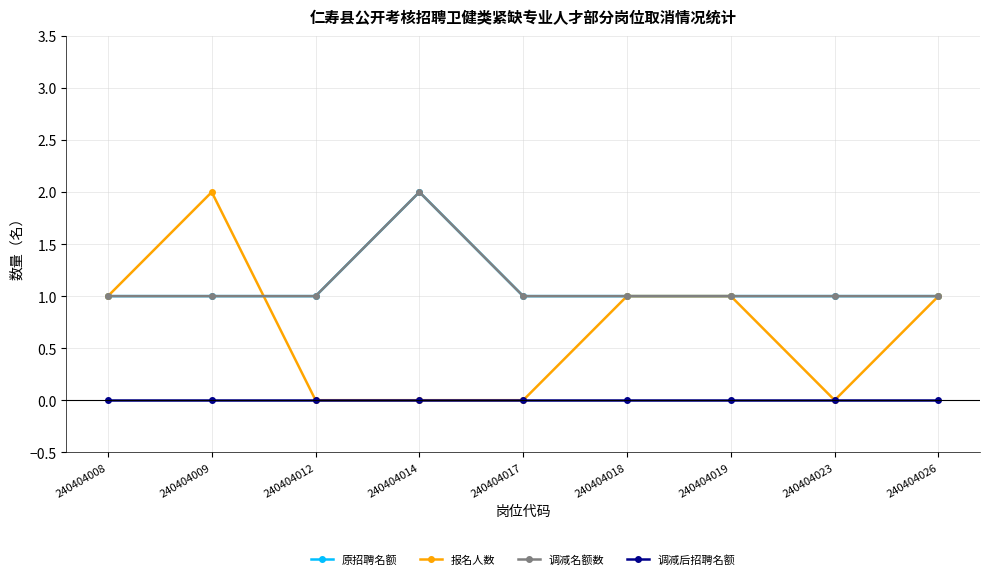

Does the chart have visible grid lines?

Yes